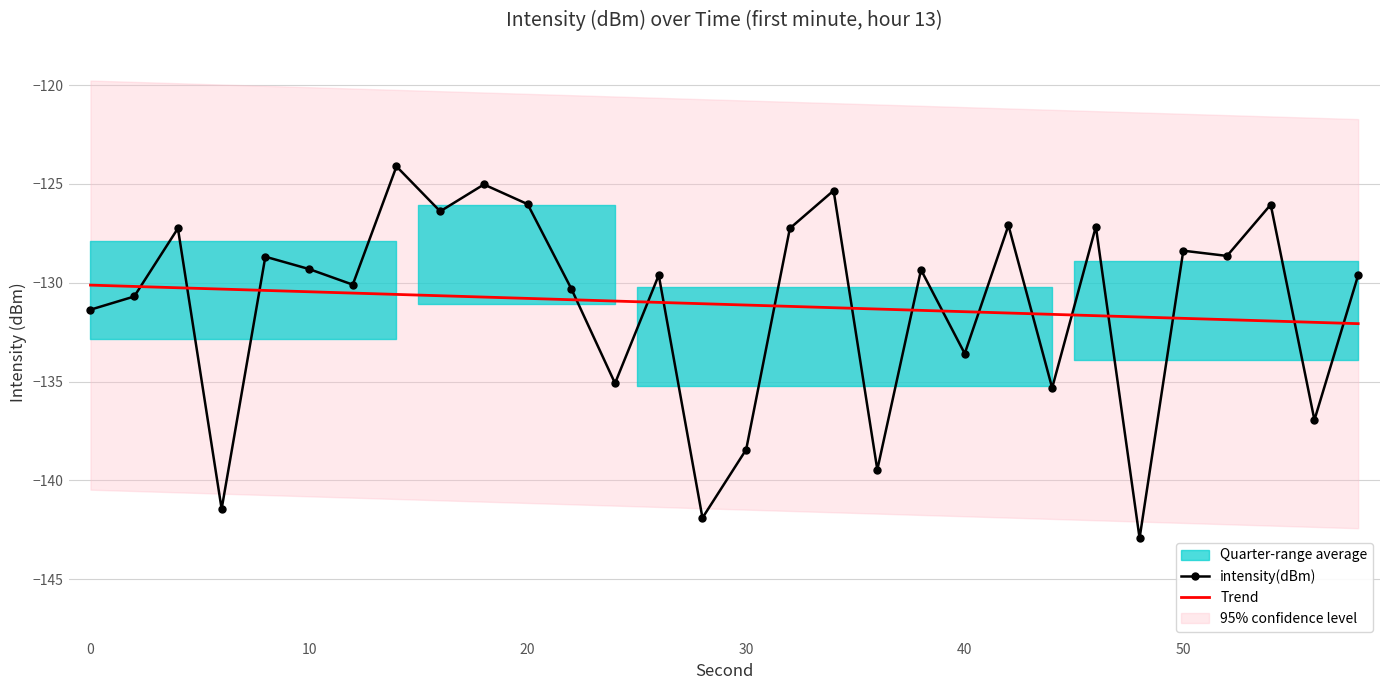

Which series ends up on top after the final intersection of Trend and intensity(dBm)?

intensity(dBm)